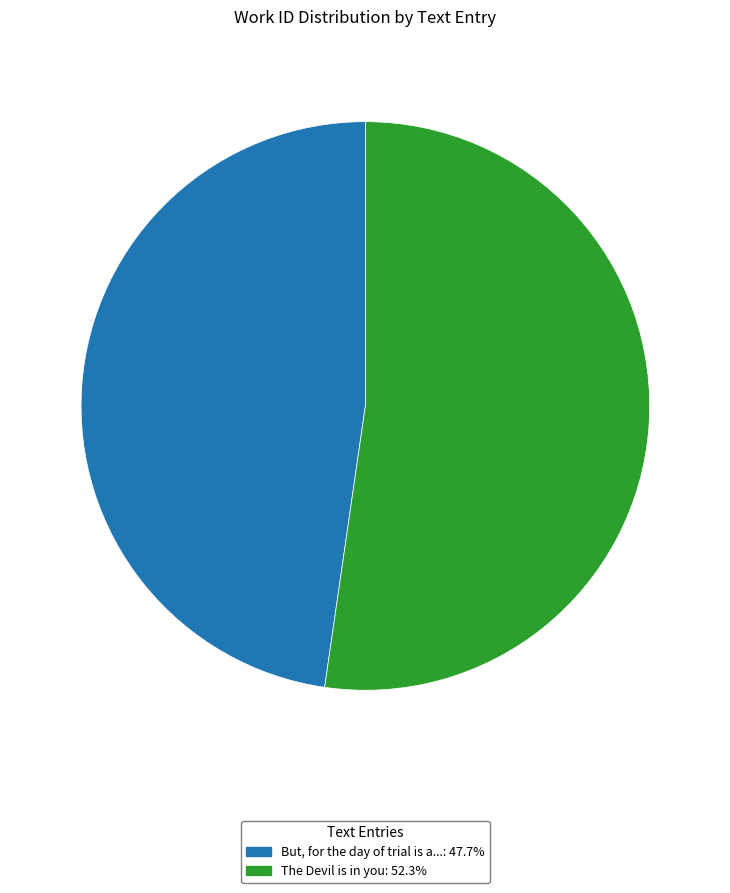

What is the ratio of the value at The Devil is in you: 52.3% to the value at But, for the day of trial is a...: 47.7%?

1.1